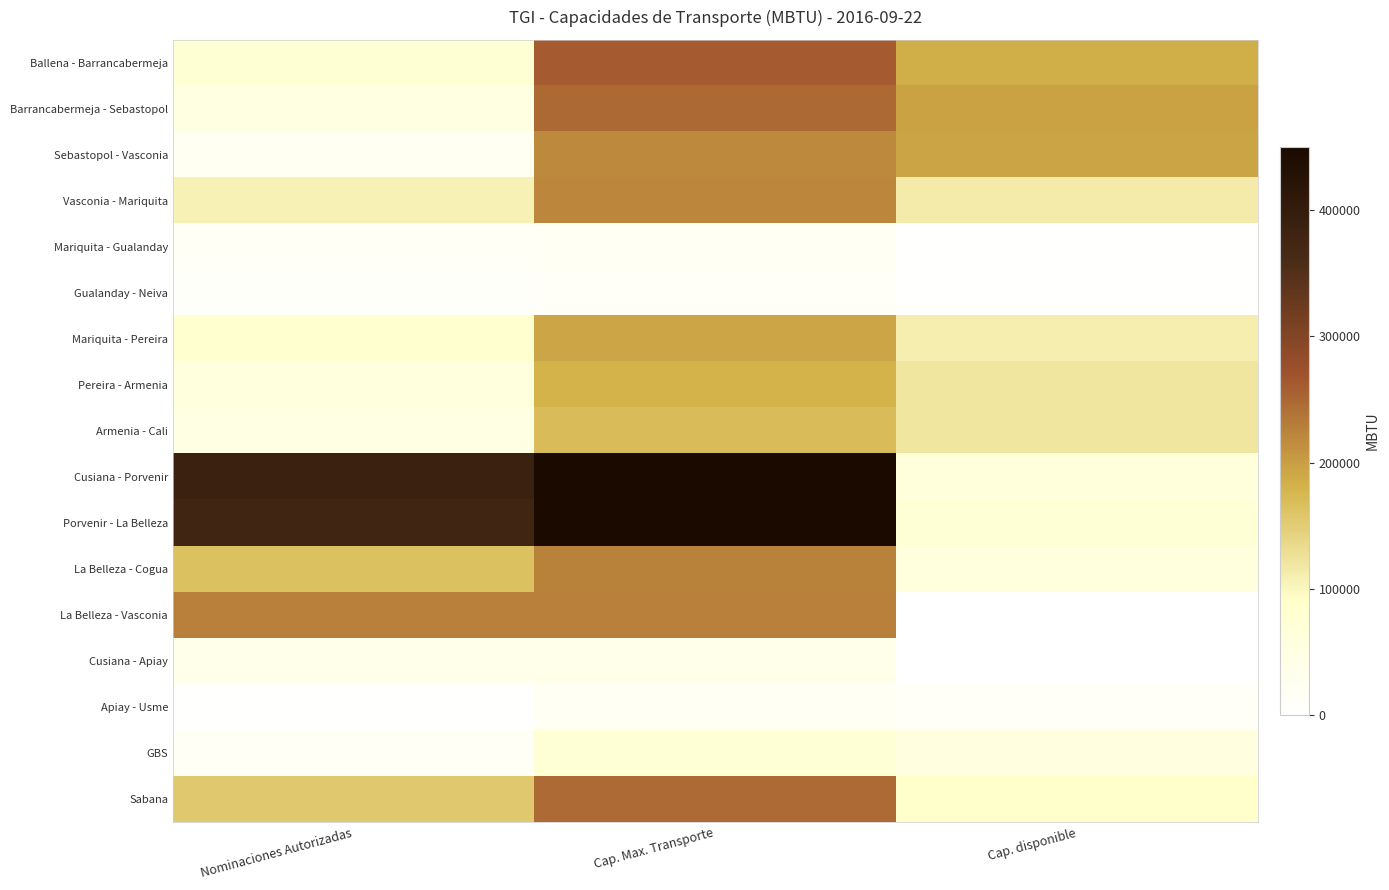

How many data points does each series have?

3